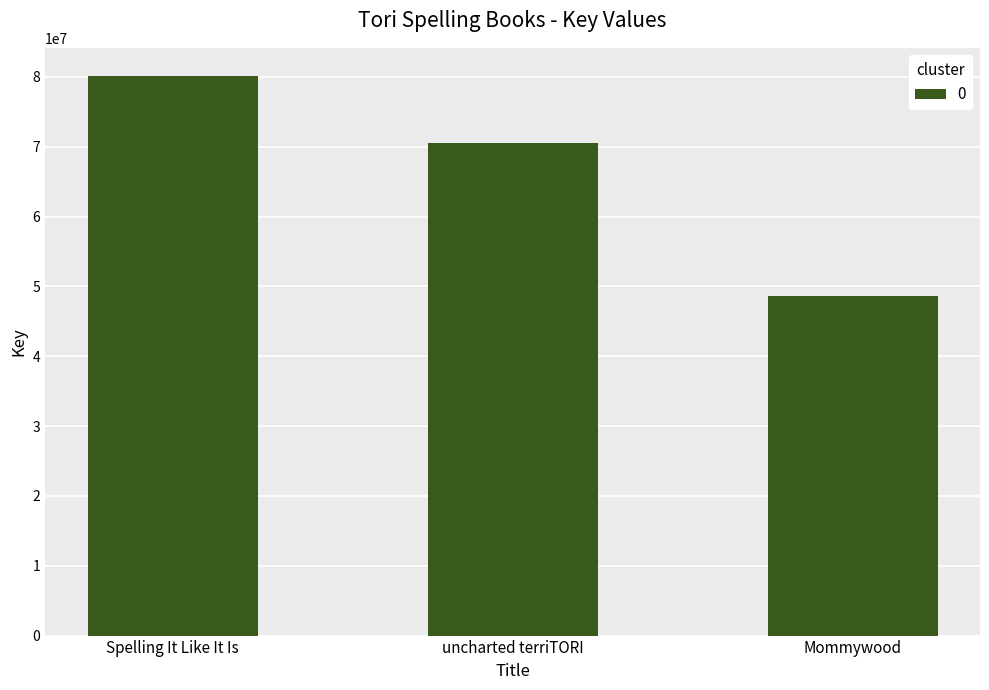

Rank the categories by value from lowest to highest.

Mommywood, uncharted terriTORI, Spelling It Like It Is